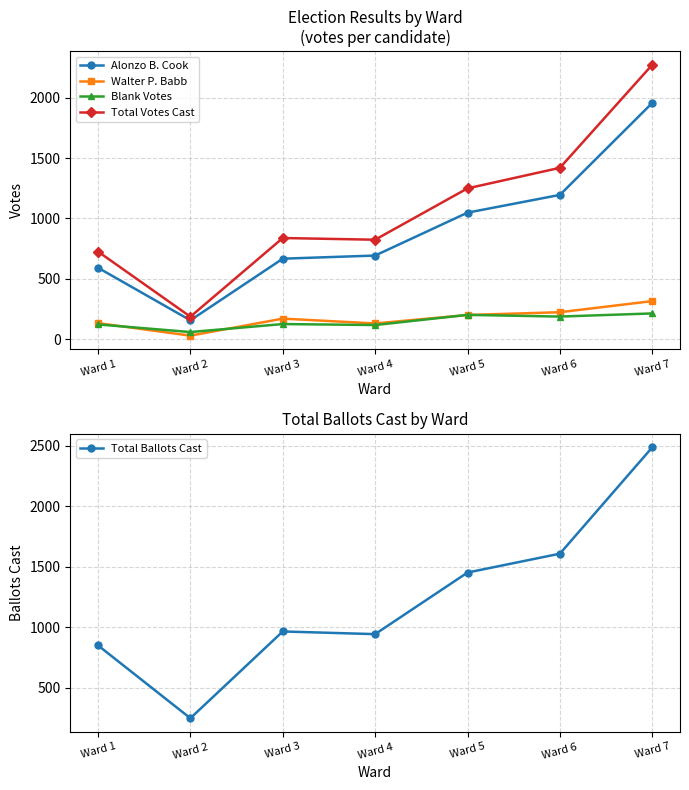

Rank the series by their maximum value, from highest to lowest.

Total Ballots Cast, Total Votes Cast, Alonzo B. Cook, Walter P. Babb, Blank Votes